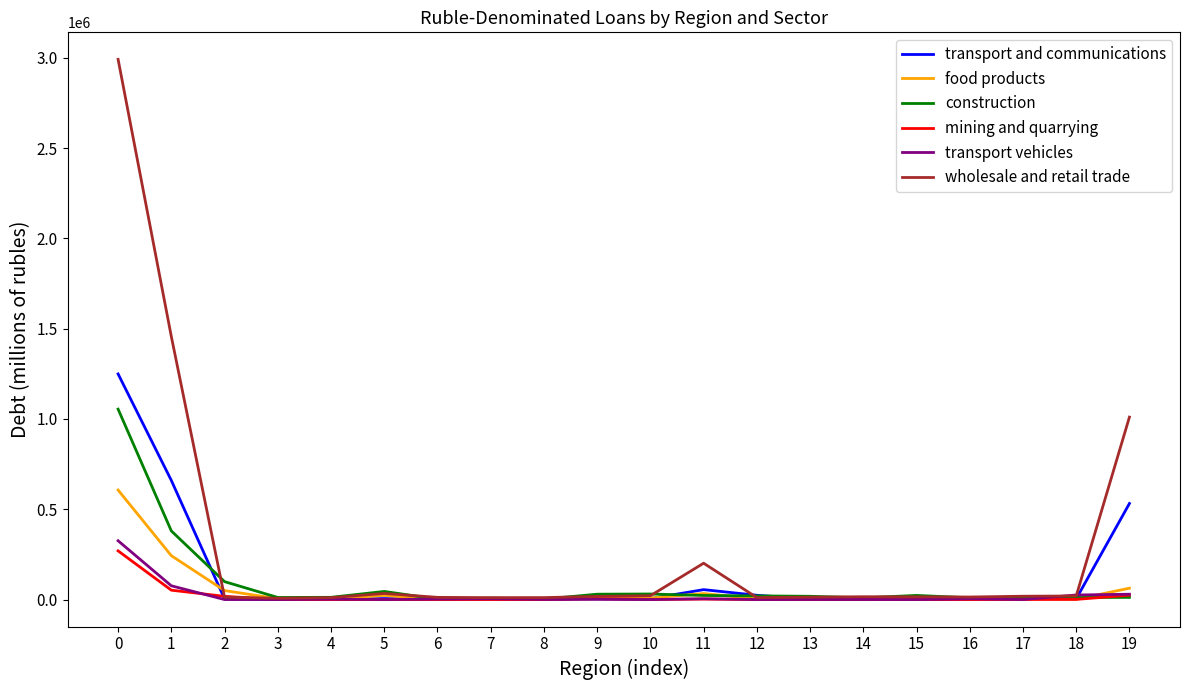

The value of mining and quarrying at 2 is 17787. True or false?

True